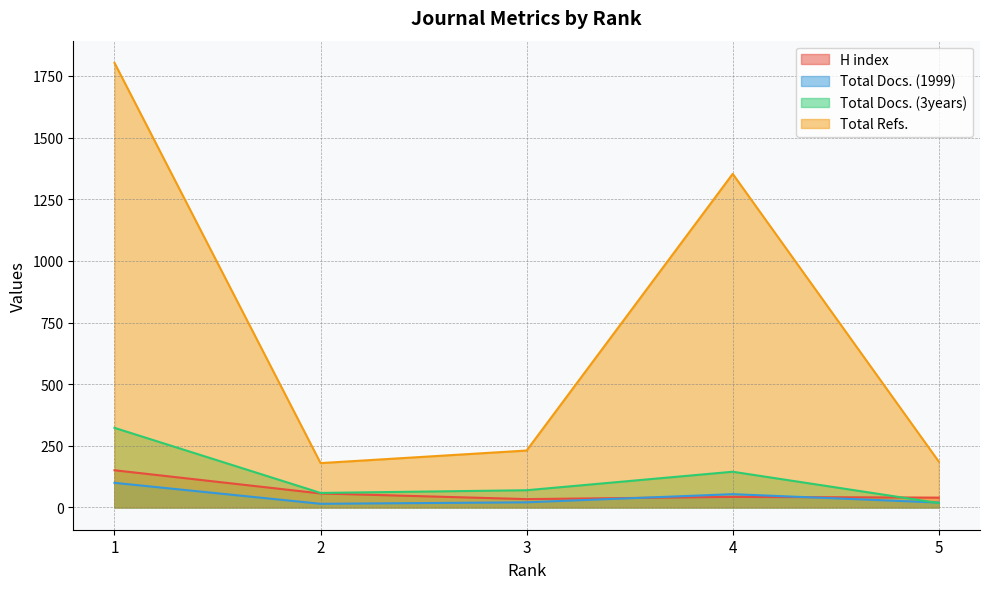

Read the Total Docs. (1999) value at 1, to the nearest 5.

100